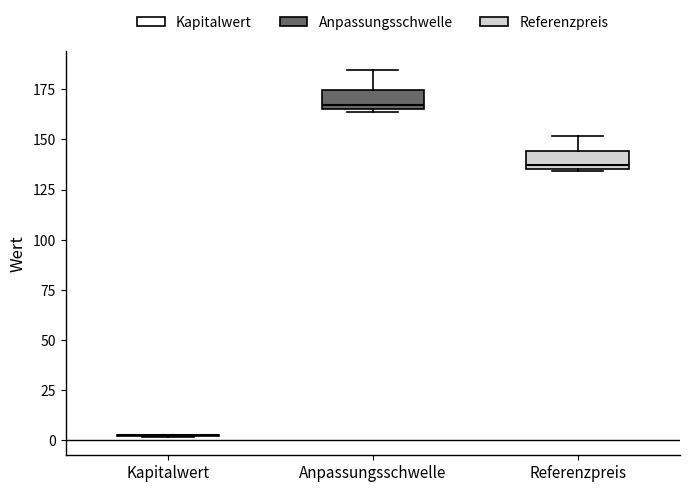

Reading left to right, read every box against the y-axis: the position of its median line, the range the box covers, and the ends of its whiskers. The values are not printed on the chart, so give them approximately, as read against the axis.

Kapitalwert: box collapsed to a line at 5, whiskers 0 to 5
Anpassungsschwelle: median 165 (just above the box's lower edge), box 165 to 175, whiskers 165 (just below the box's lower edge) to 185
Referenzpreis: median 135 (just above the box's lower edge), box 135 to 145, whiskers 135 to 150